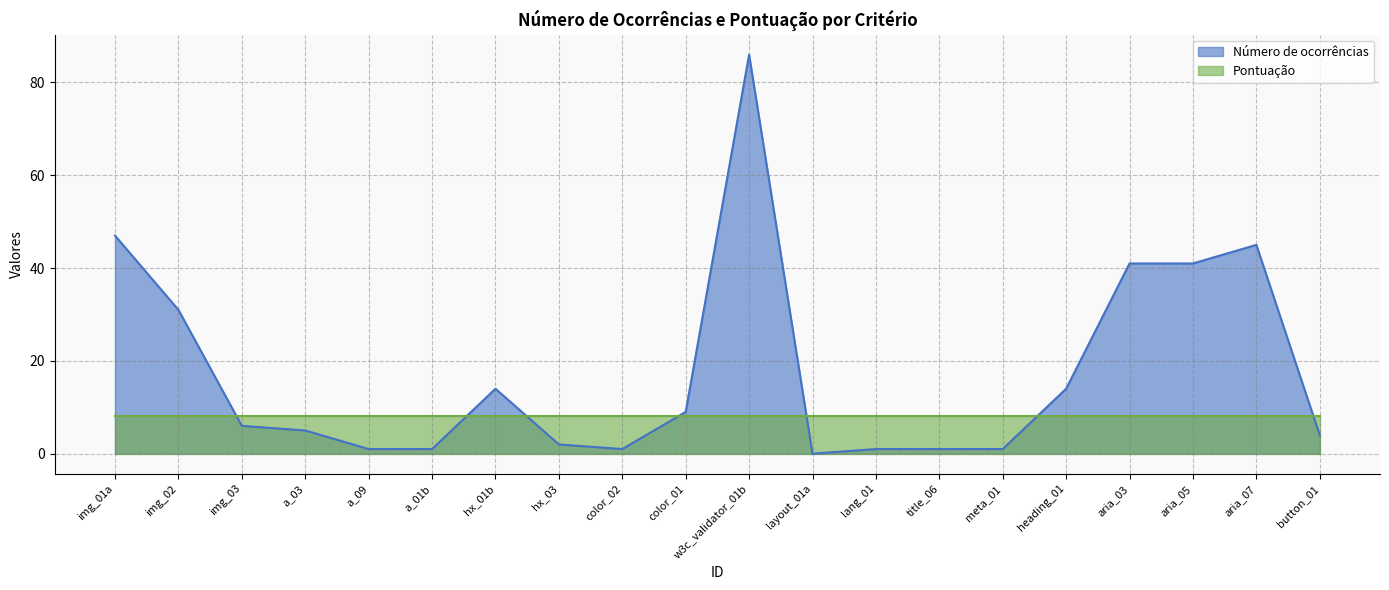

The chart shows a value of 5 at hx_01b. True or false?

False